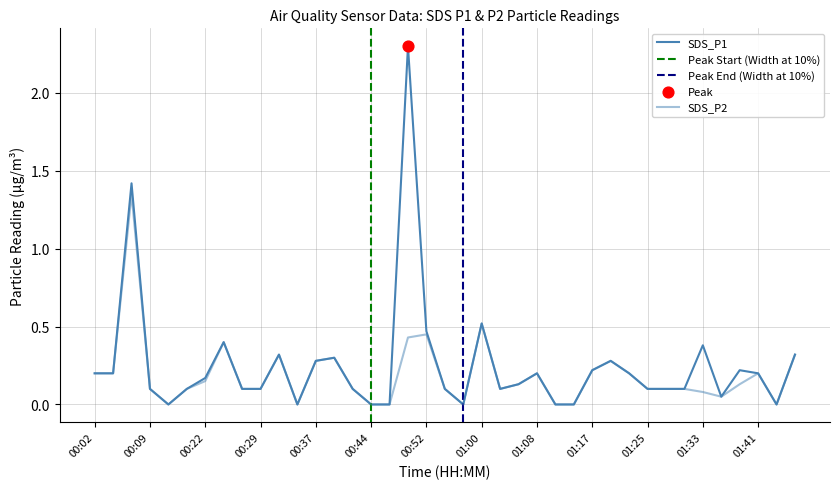

At how many categories does at least one series exceed 1?

2